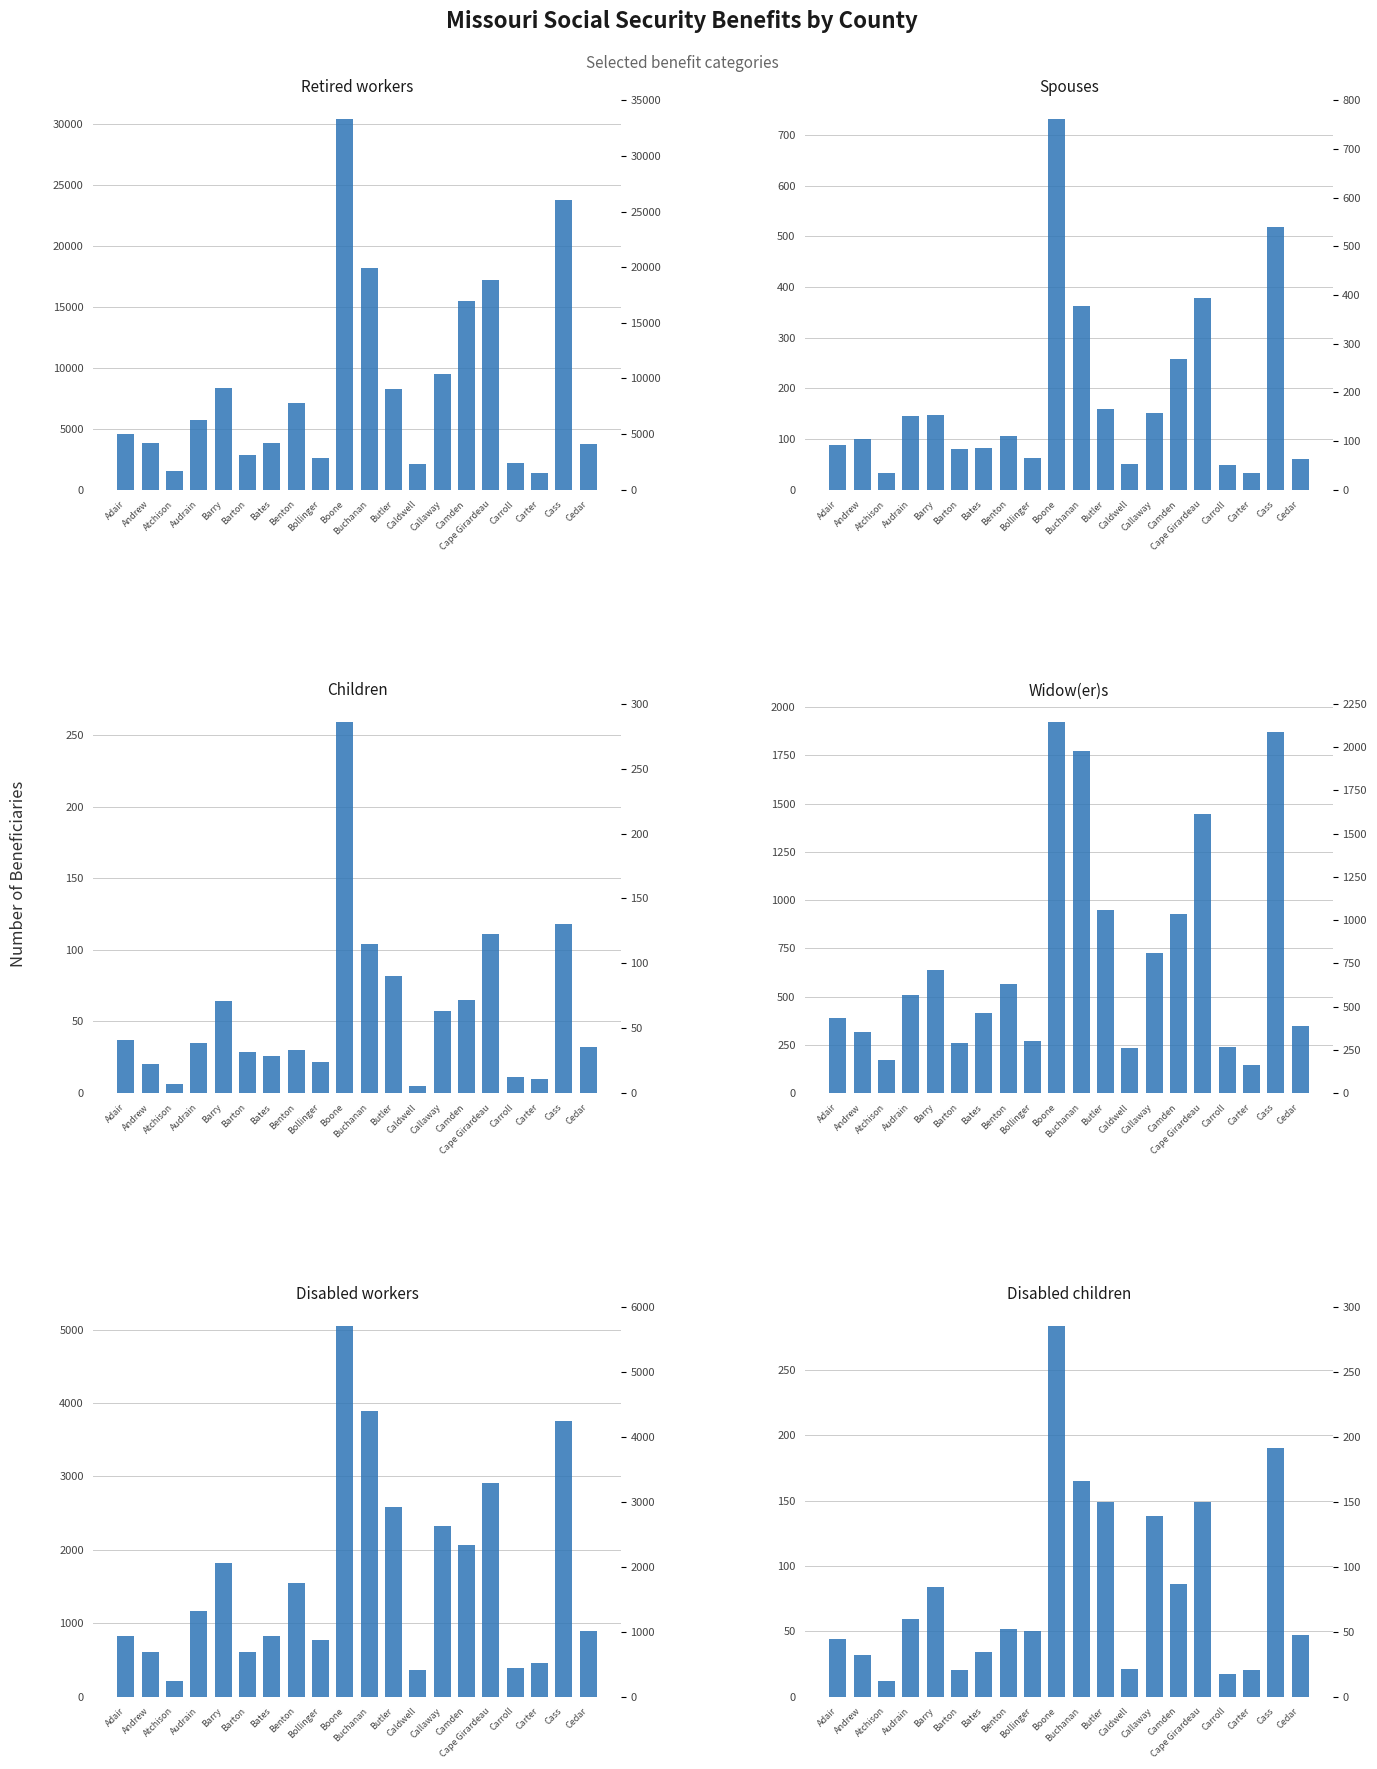

How many bars are there in each group?

6